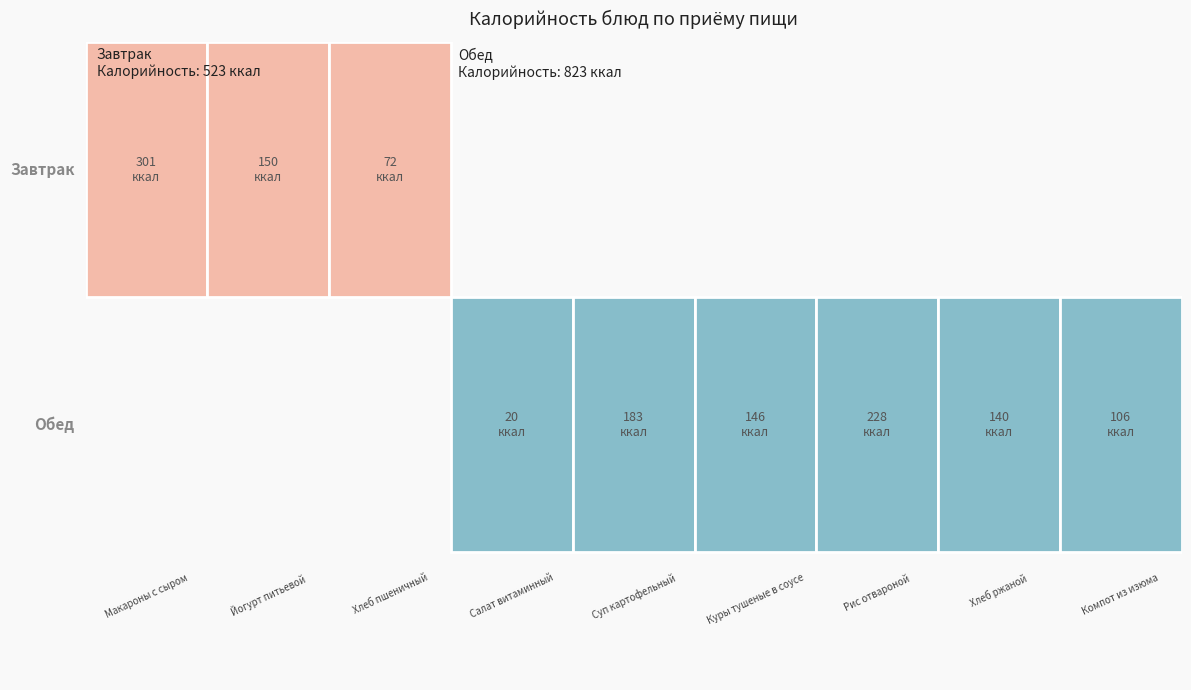

Where does the Завтрак series first go above 150?

Макароны с сыром